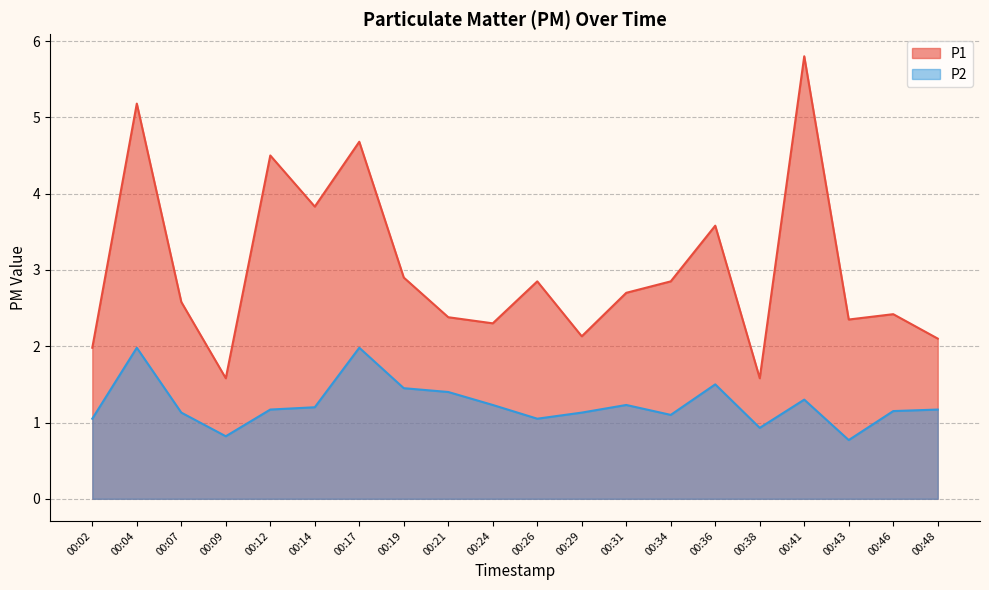

Which category has the highest value in the P2 series?

00:04